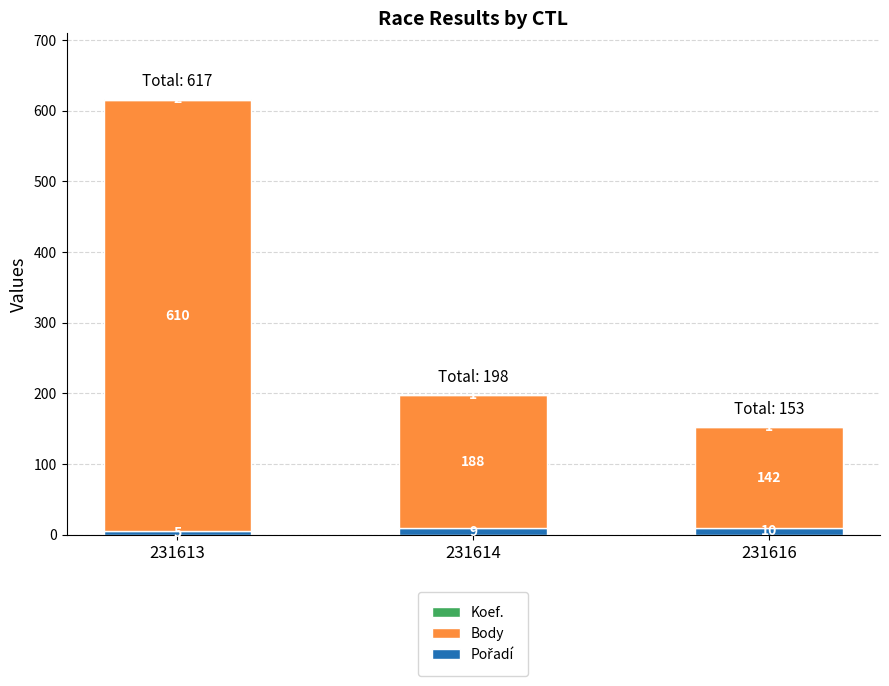

At which category is the sum across all series the highest?

231613